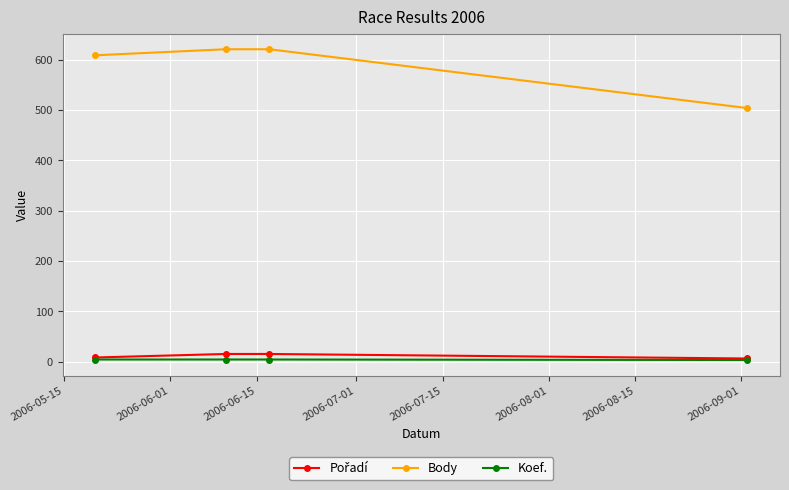

Which series has the largest total across all categories?

Body